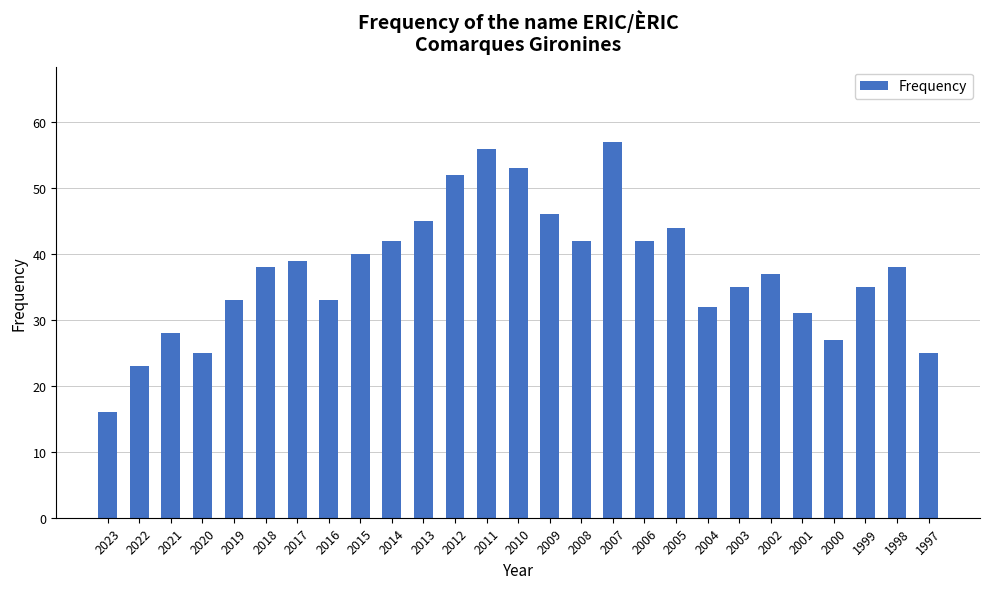

Reading left to right, transcribe all the data shown in this chart.

2023=16	2022=23	2021=28	2020=25	2019=33	2018=38	2017=39	2016=33	2015=40	2014=42	2013=45	2012=52	2011=56	2010=53	2009=46	2008=42	2007=57	2006=42	2005=44	2004=32	2003=35	2002=37	2001=31	2000=27	1999=35	1998=38	1997=25